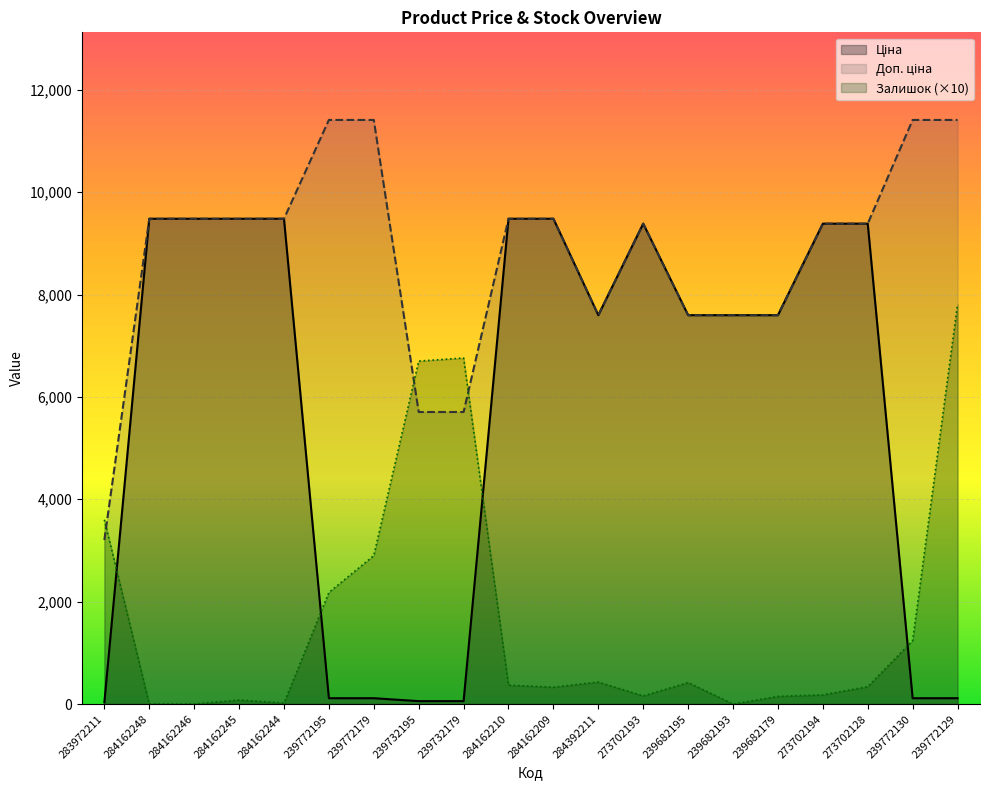

What is the difference between the maximum and second lowest values in the Ціна series?

9423.0